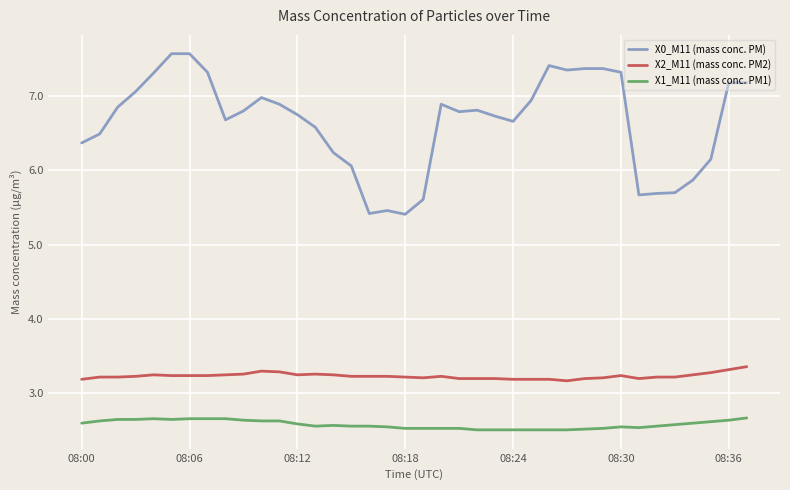

Count the number of data series in this chart.

3